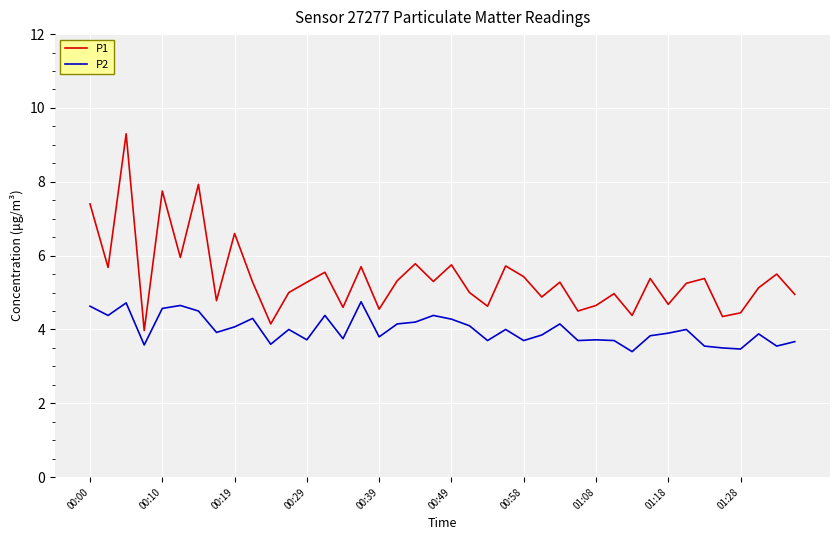

What is the smallest value displayed?

3.4